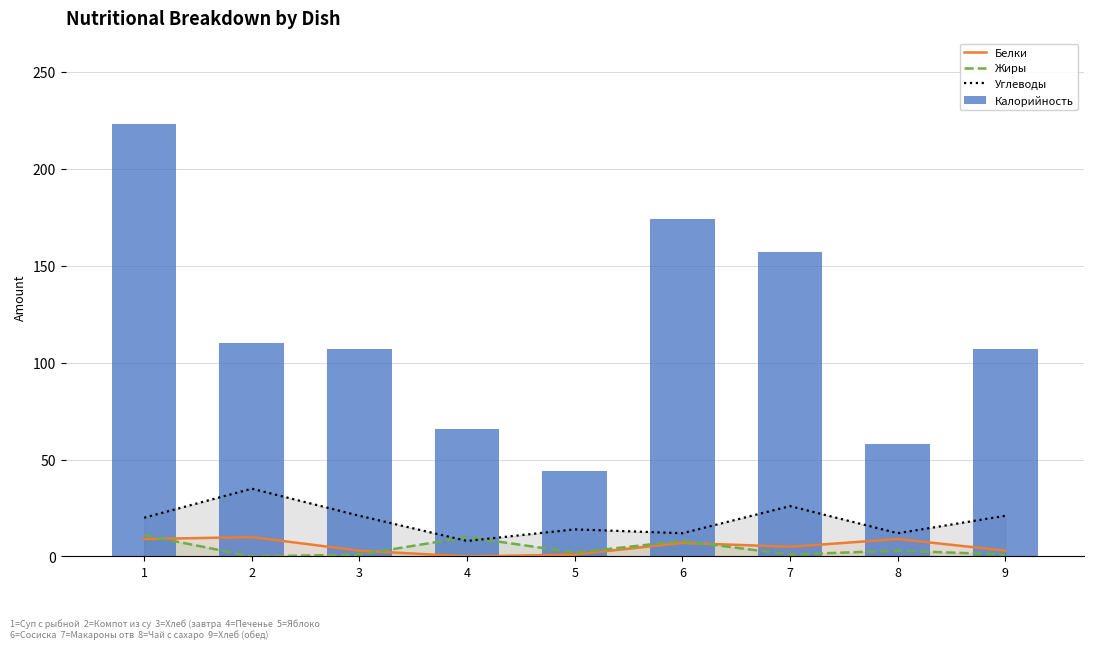

Read the Углеводы value at 7, to the nearest 10.

30